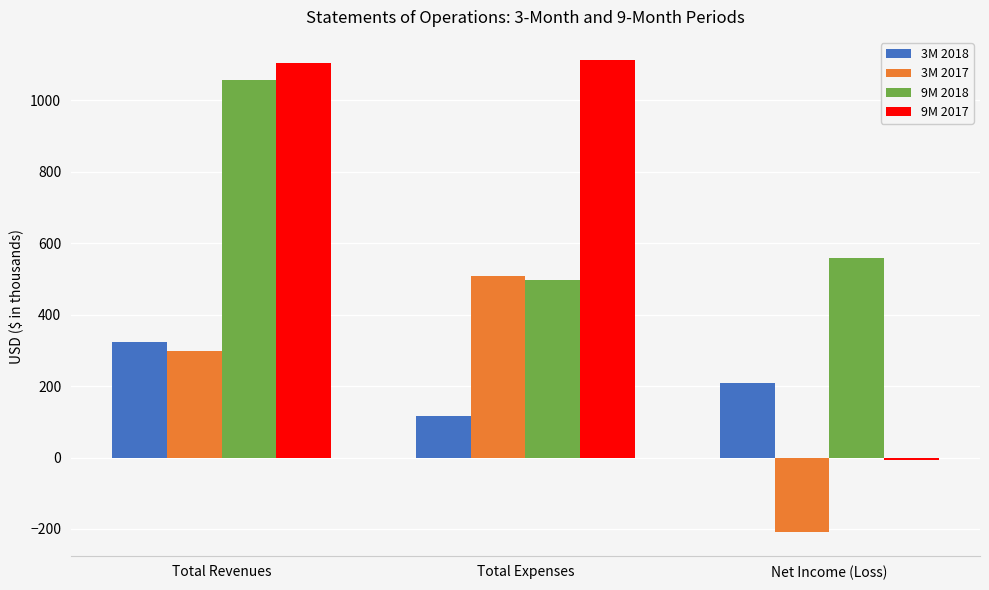

How many groups of bars are there?

3